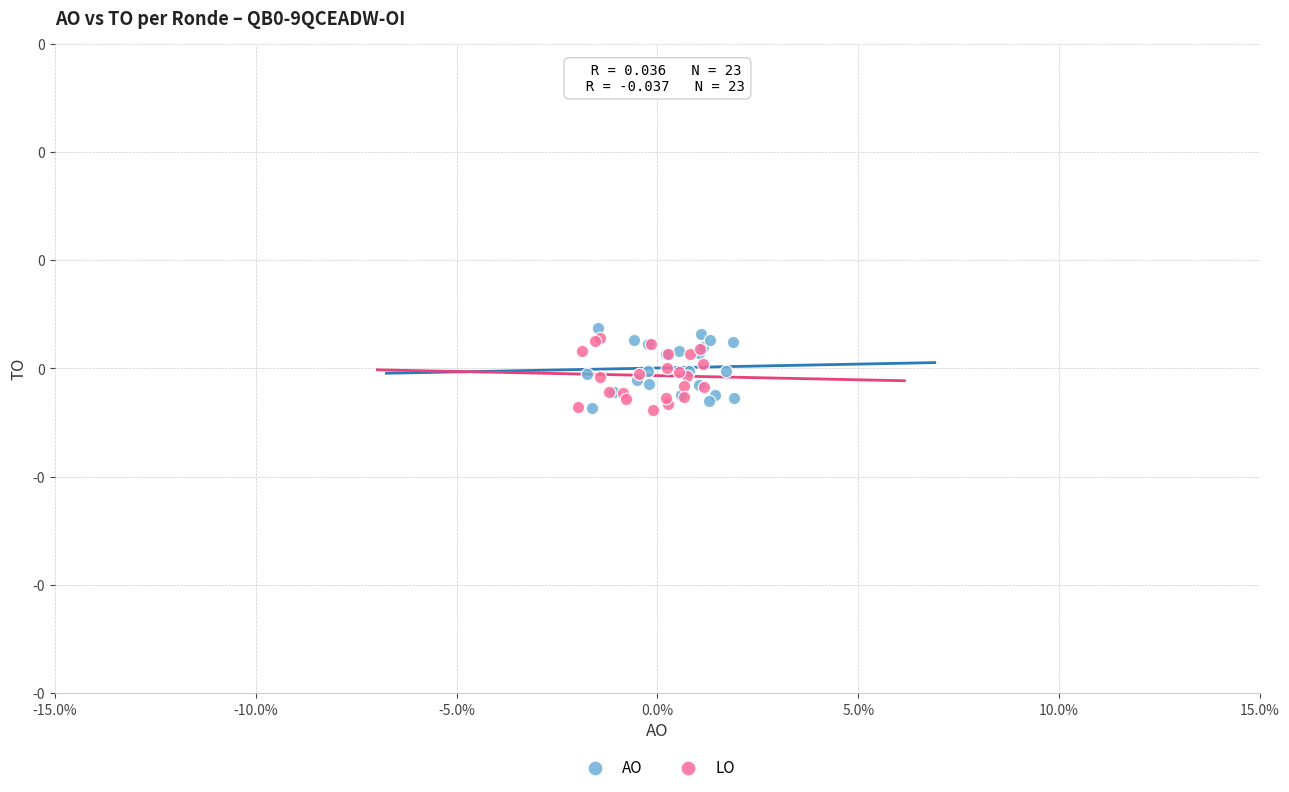

What are all the series names shown in the legend?

AO, LO